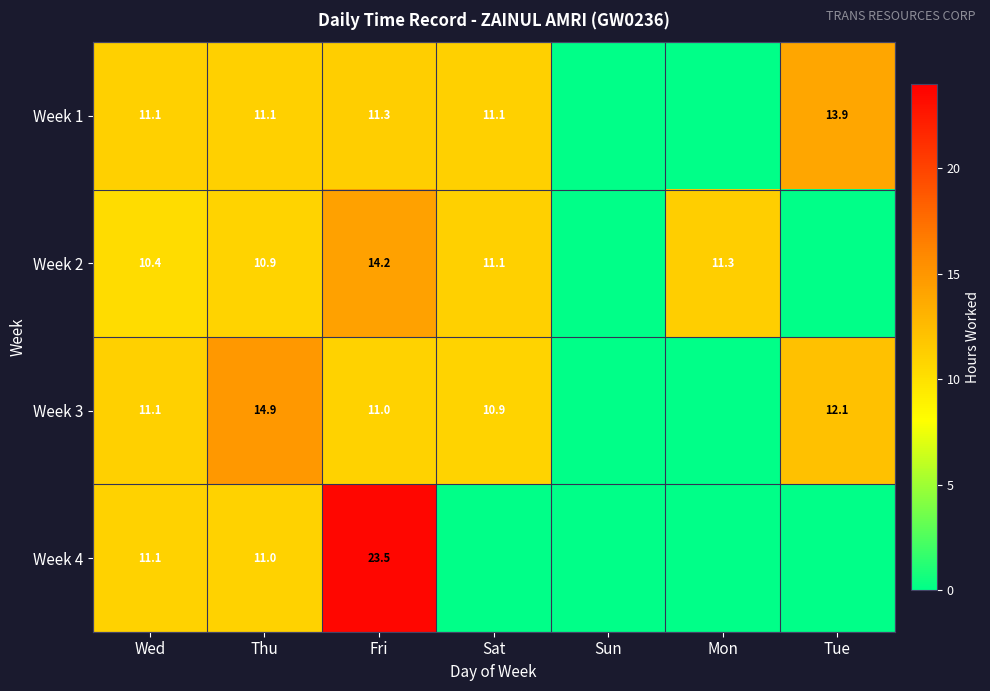

What is the sum of the Week 2 values at Fri and Wed?

24.6